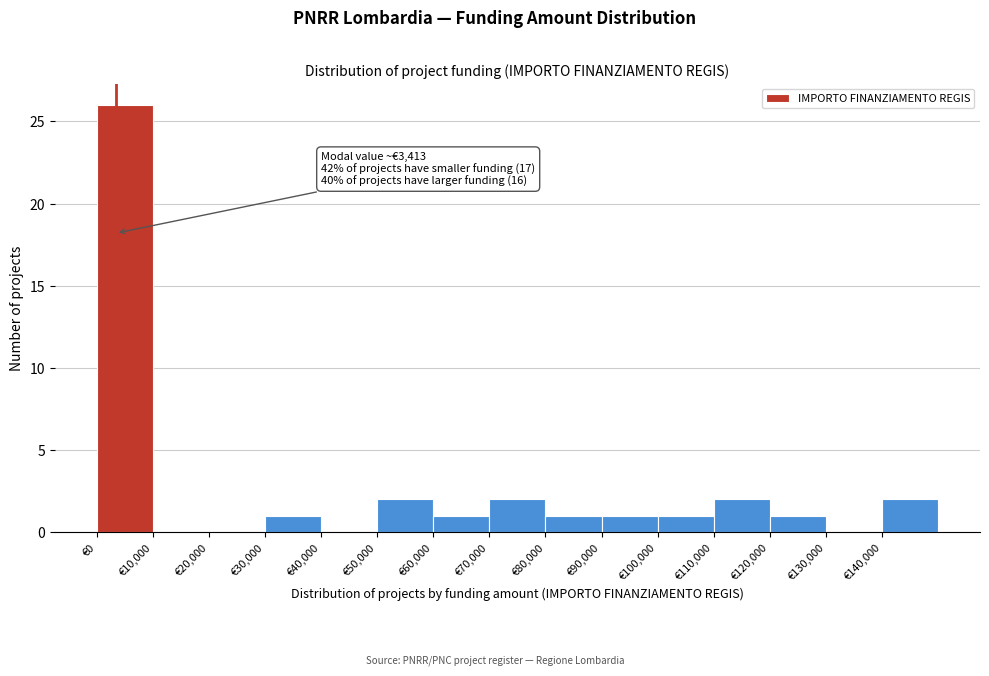

Over which range of the x-axis is the bar tallest?

0 to 10000